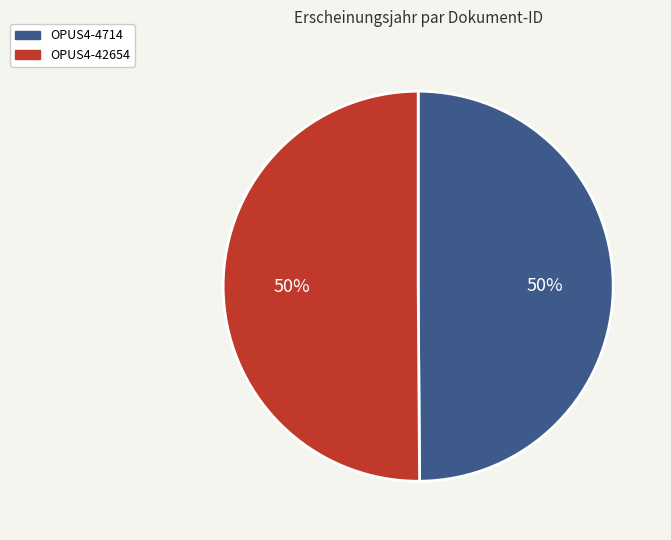

What percentage is the OPUS4-4714 slice, to the nearest percent?

50%